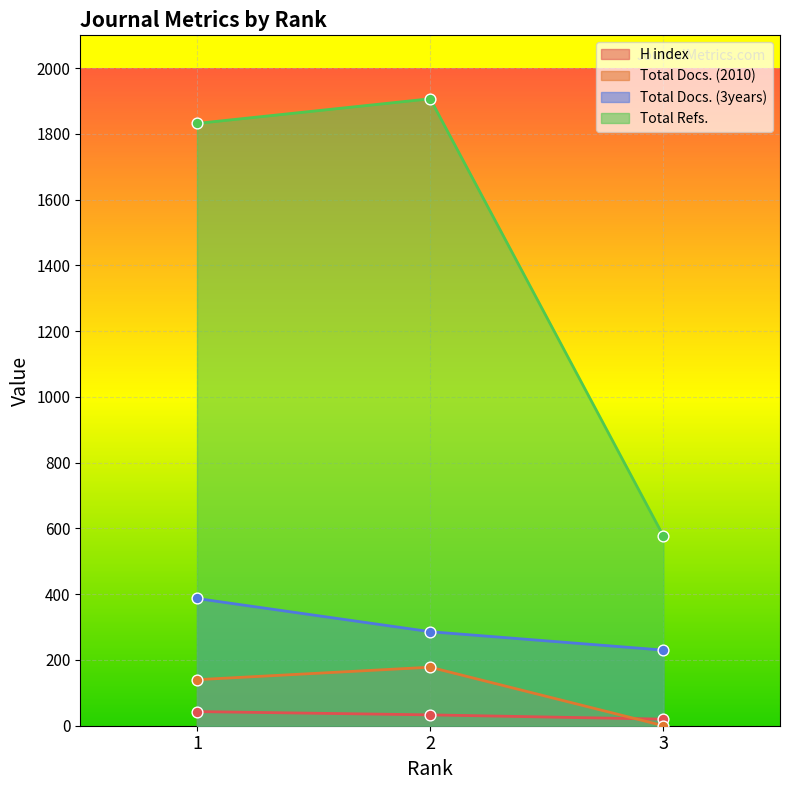

What is the total value across all series at 2?

2404